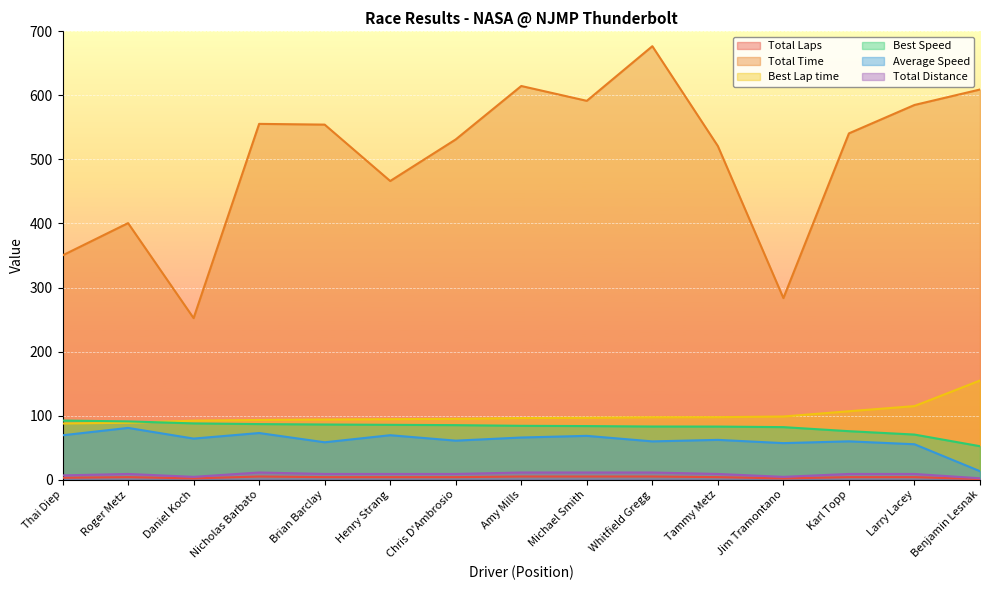

How many lines are shown in the chart?

6